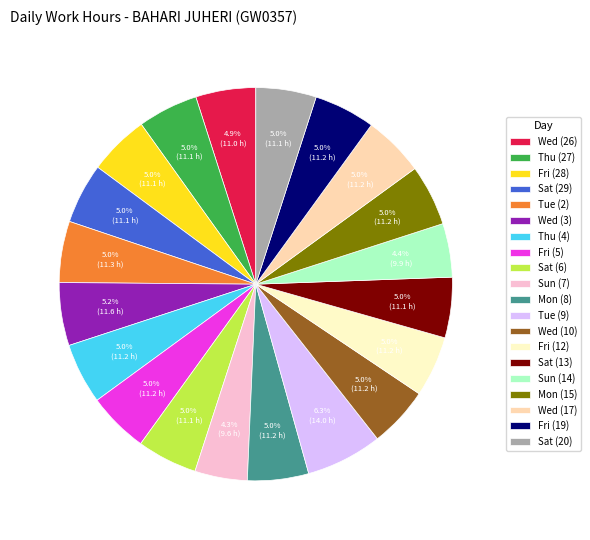

How many slices are in this pie chart?

20